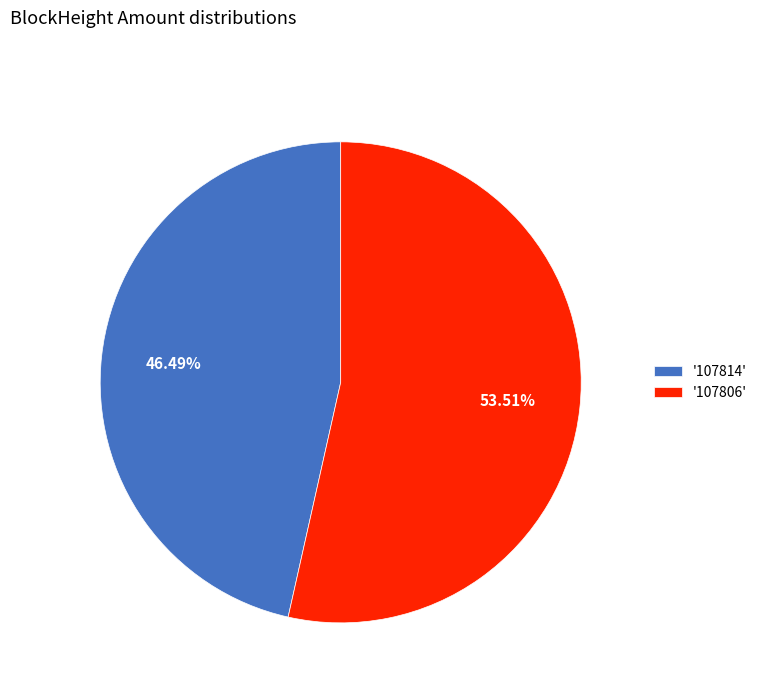

Rank the categories by value from lowest to highest.

'107814', '107806'